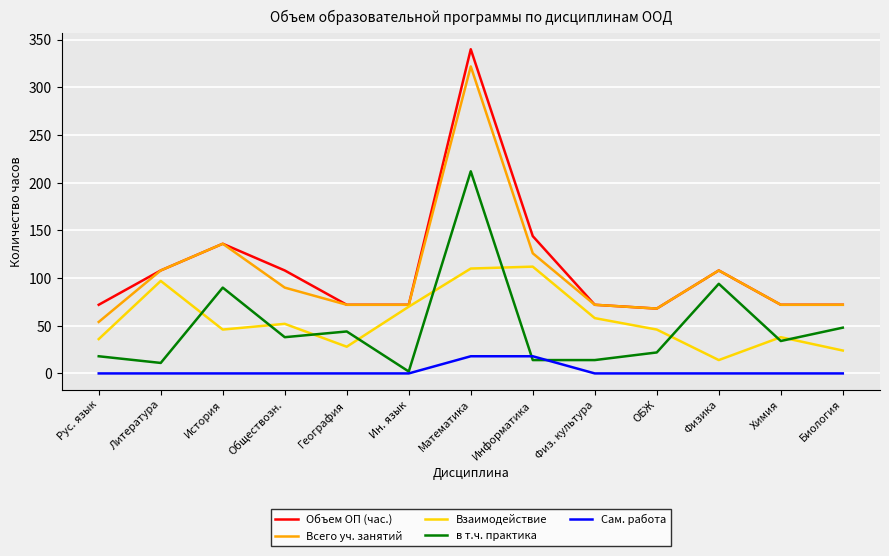

What position from the right is География?

9